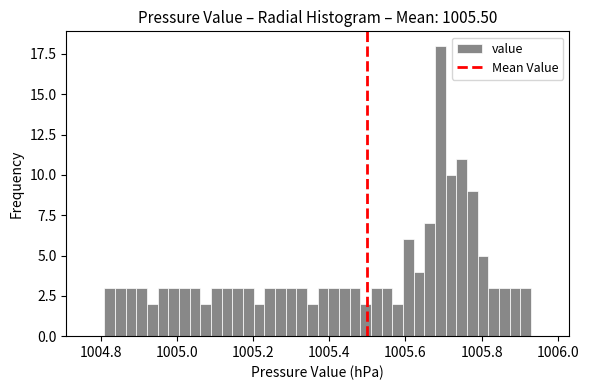

Read against the x-axis, roughly where is the centre of the tallest bar?

1005.70